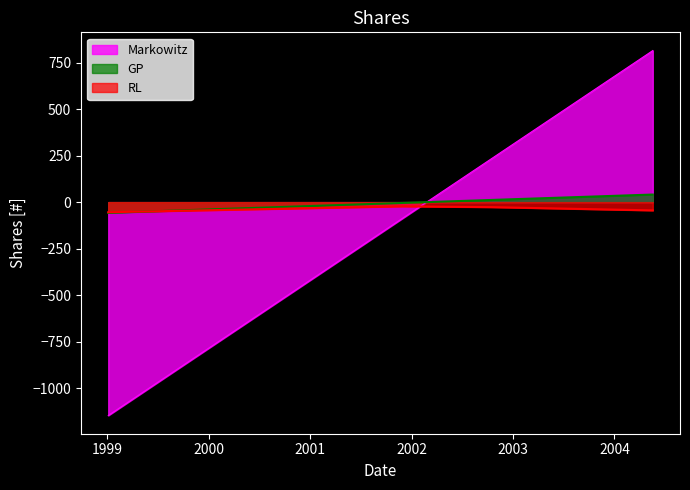

Which series has the widest spread of values?

Markowitz